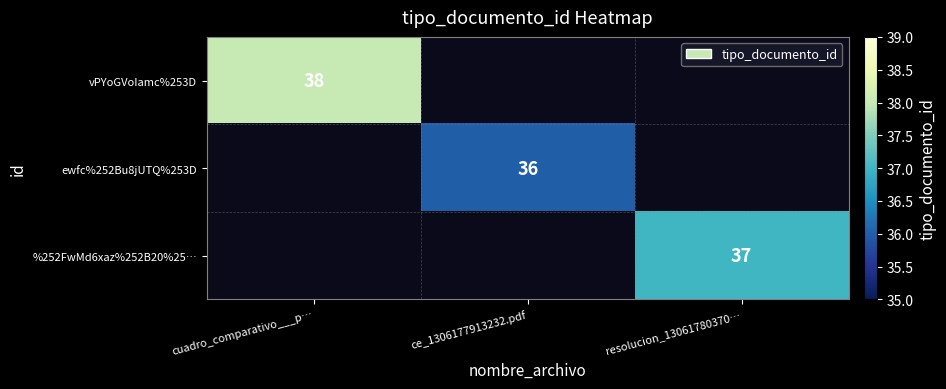

The value of %252FwMd6xaz%252B20%25… at resolucion_13061780370… is 21. True or false?

False